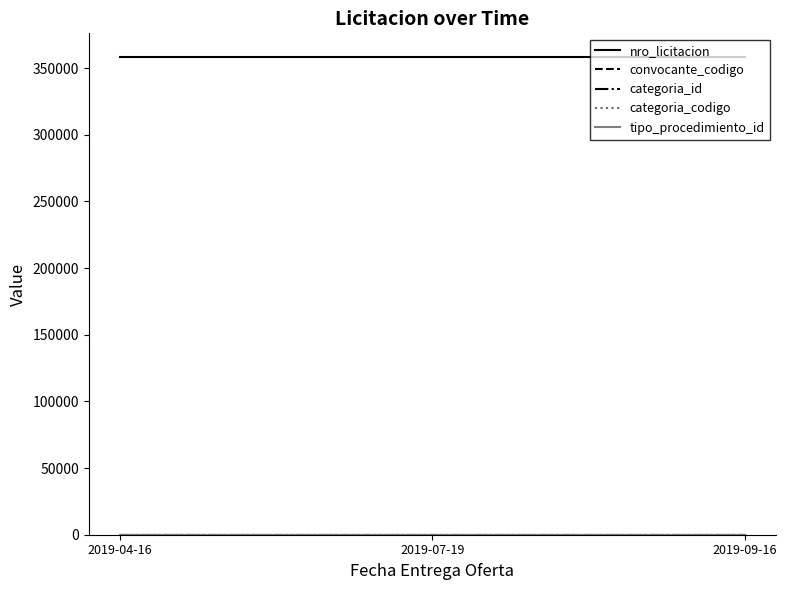

Which category has the highest value in the tipo_procedimiento_id series?

2019-04-16